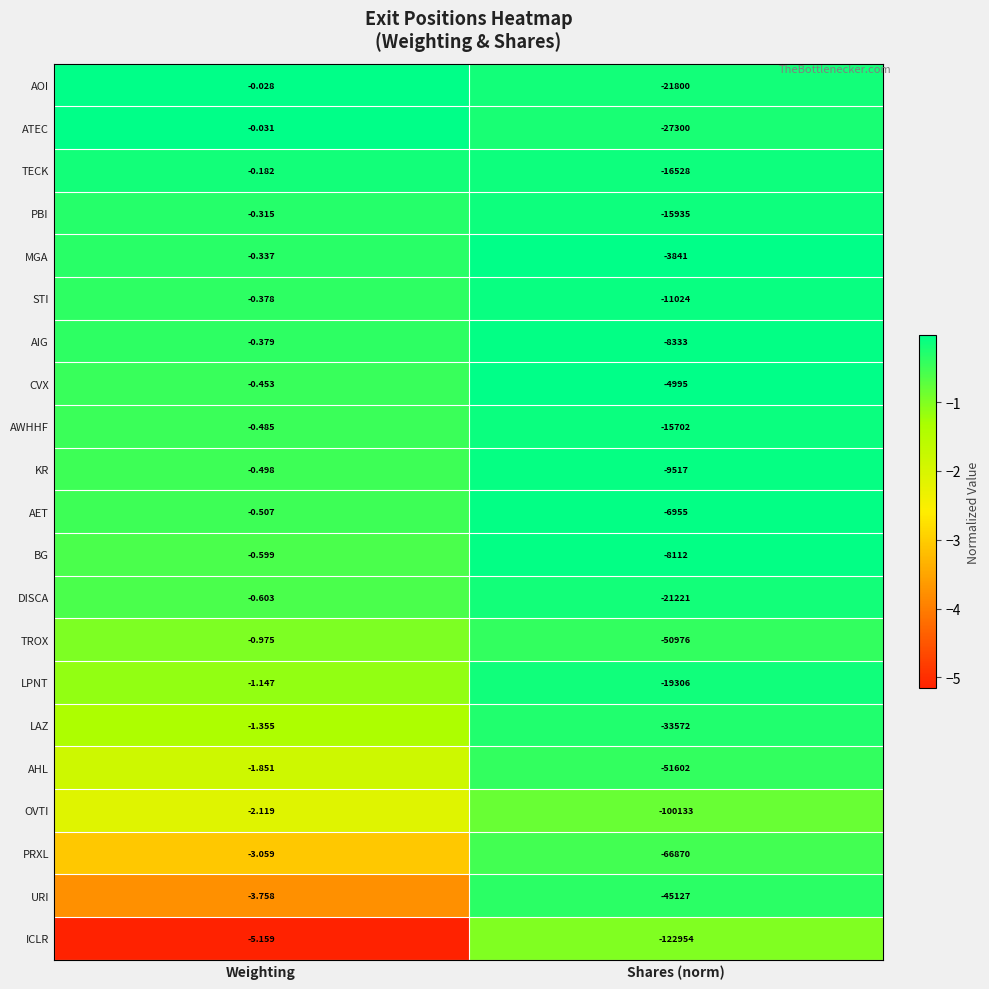

Is the value of OVTI at Weighting greater than the value of LPNT at Weighting?

No